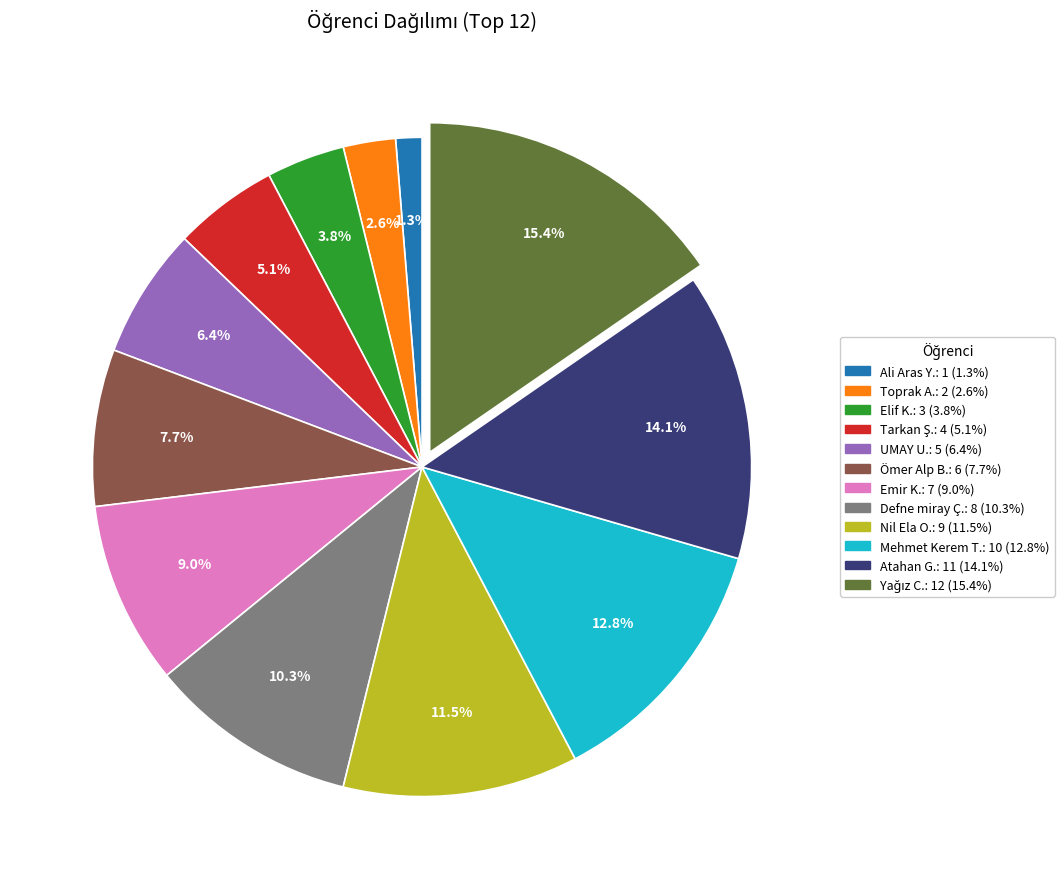

How many segments does this pie chart have?

12